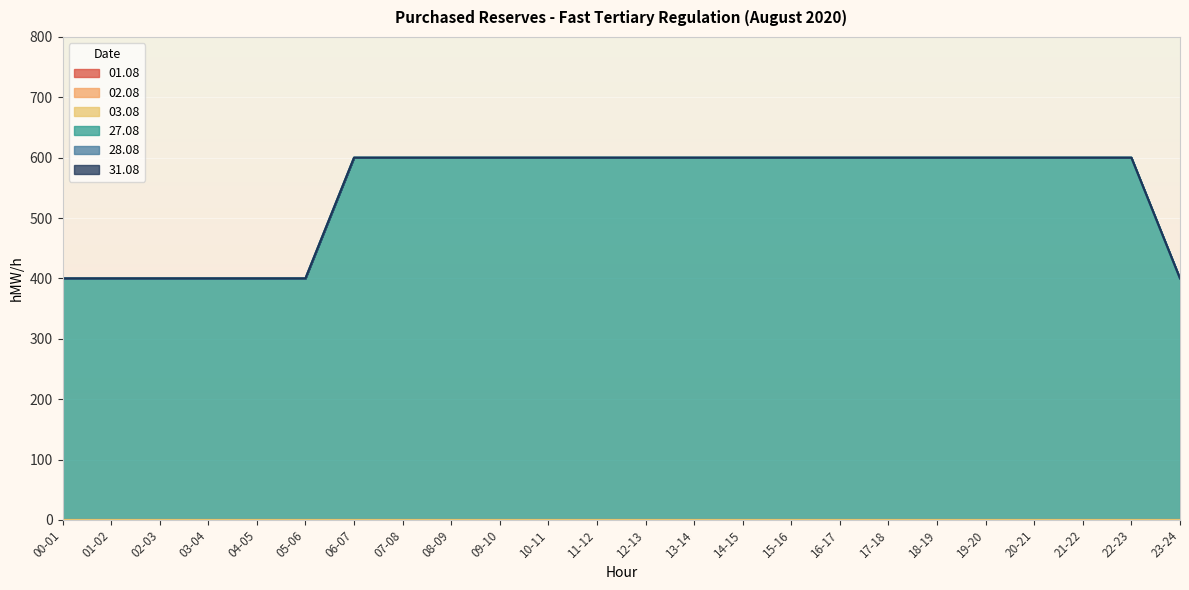

List the series in order of their peak value, highest first.

27.08, 01.08, 02.08, 03.08, 28.08, 31.08